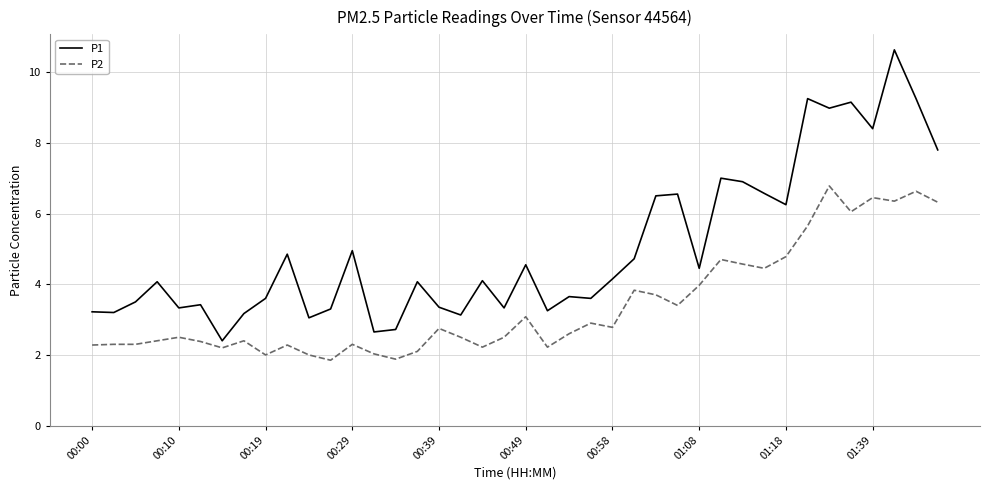

What are all the series names shown in the legend?

P1, P2